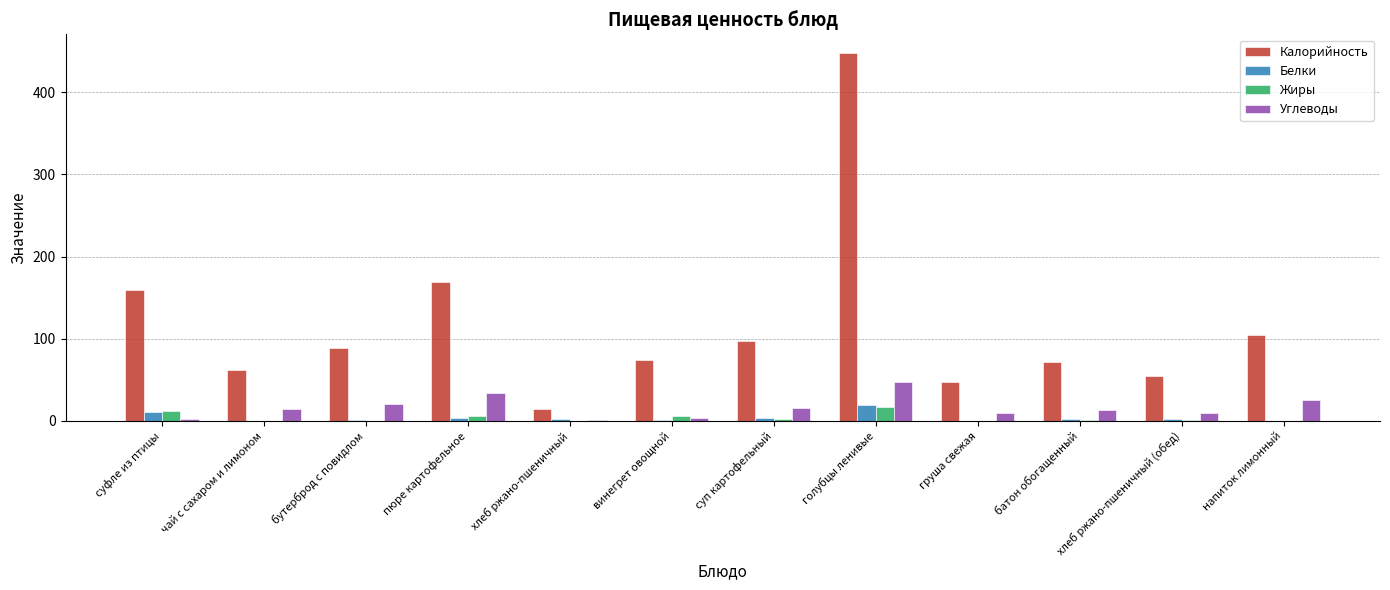

What is the total value across all series at суп картофельный?

118